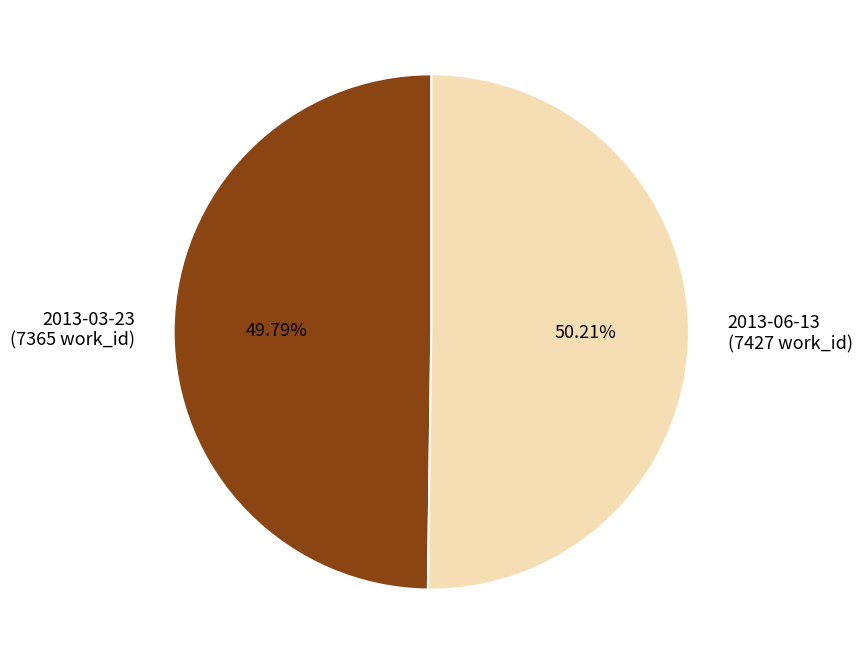

Is there a majority slice in this chart?

Yes